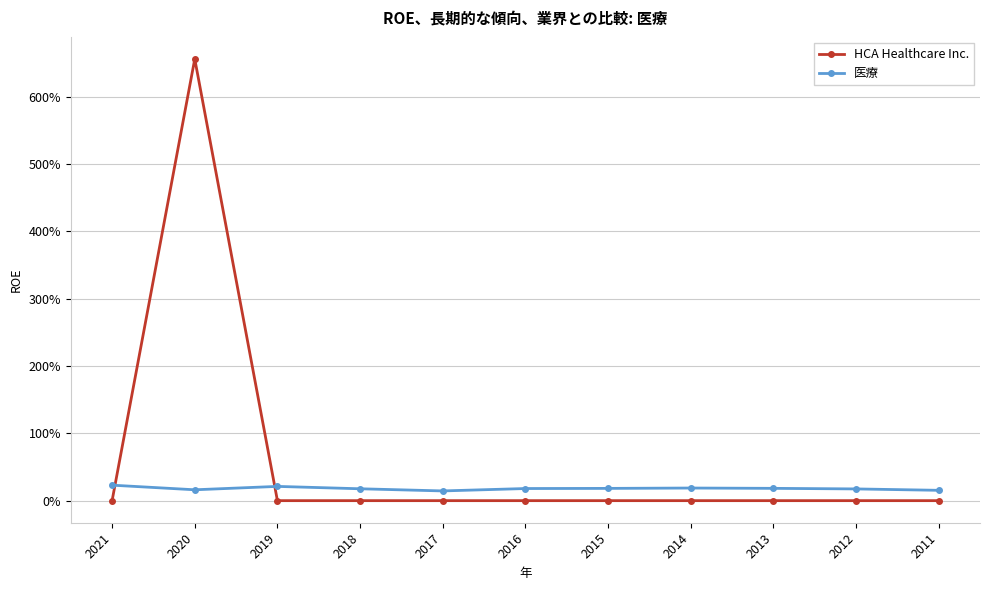

What are all the series names shown in the legend?

HCA Healthcare Inc., 医療